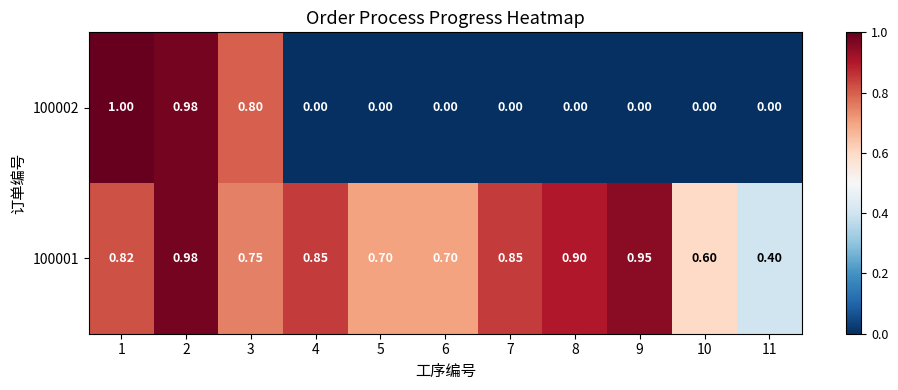

Is the value of 100001 at 10 greater than the value of 100002 at 11?

Yes